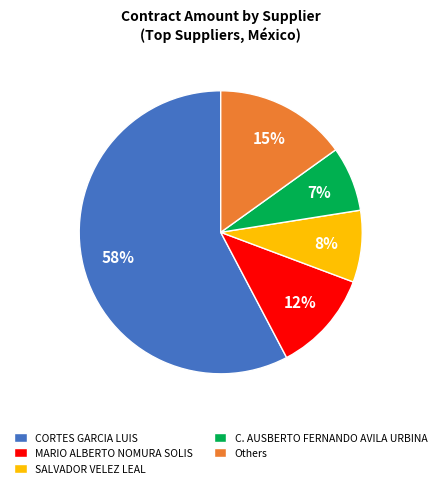

What is the ratio of the value at Others to the value at CORTES GARCIA LUIS?

0.3